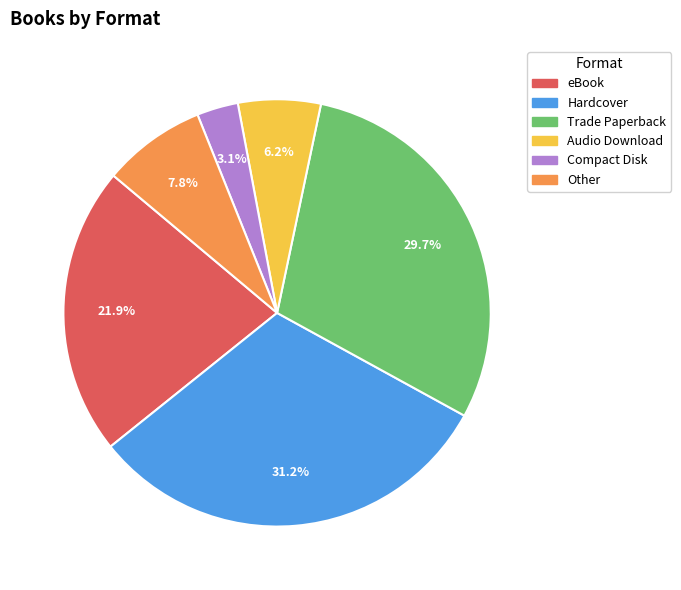

How many segments does this pie chart have?

6